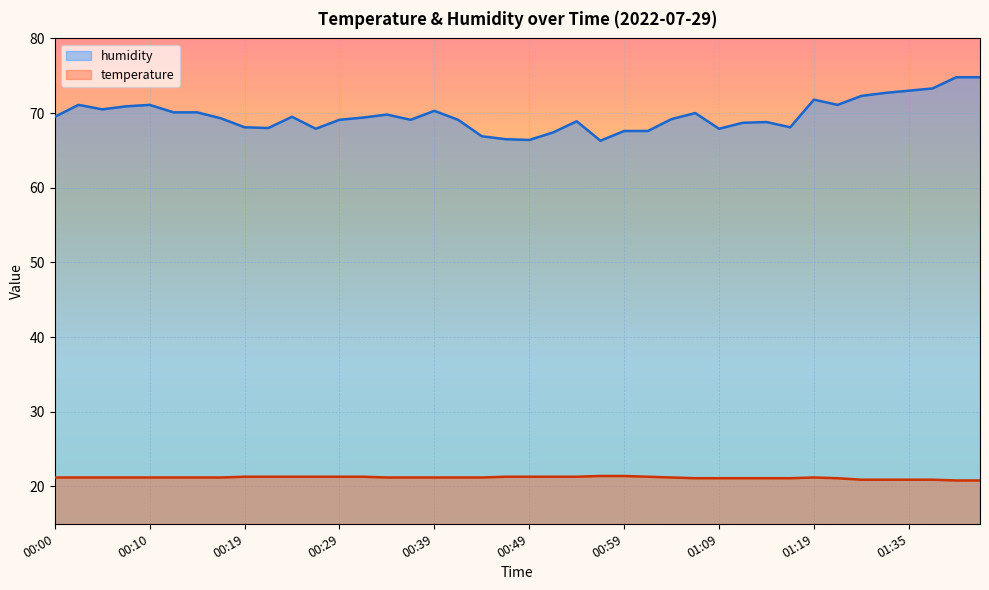

What is the difference between the highest and lowest values at 01:09?

46.8